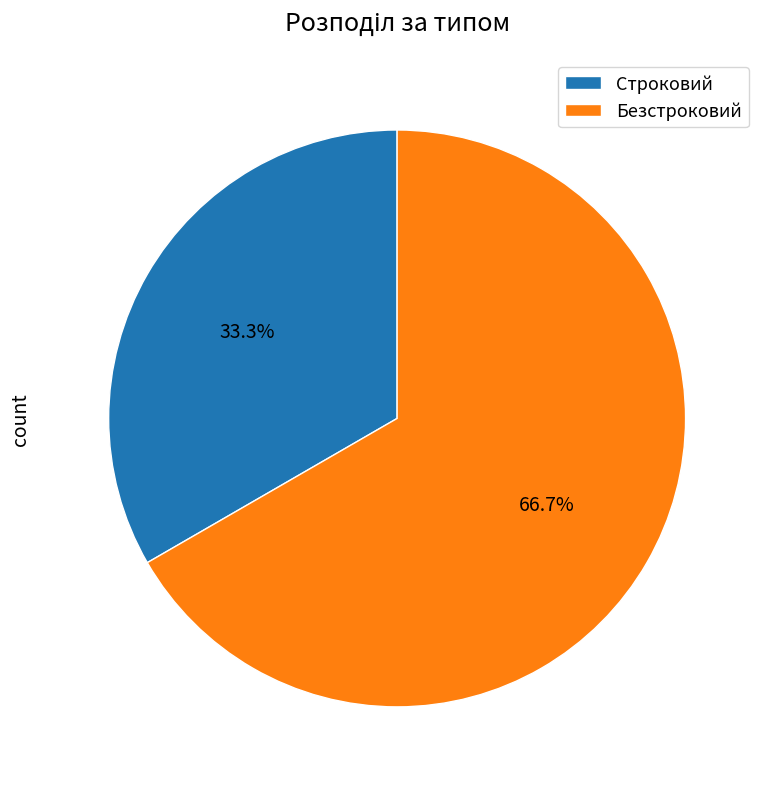

Which slice represents more than half of the pie?

Безстроковий